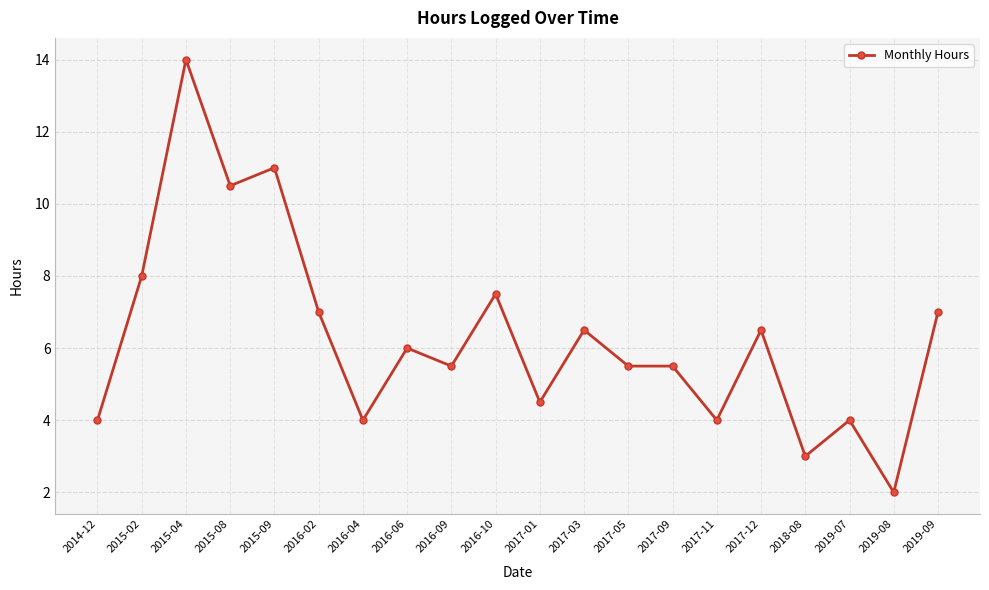

How many lines are shown in the chart?

1